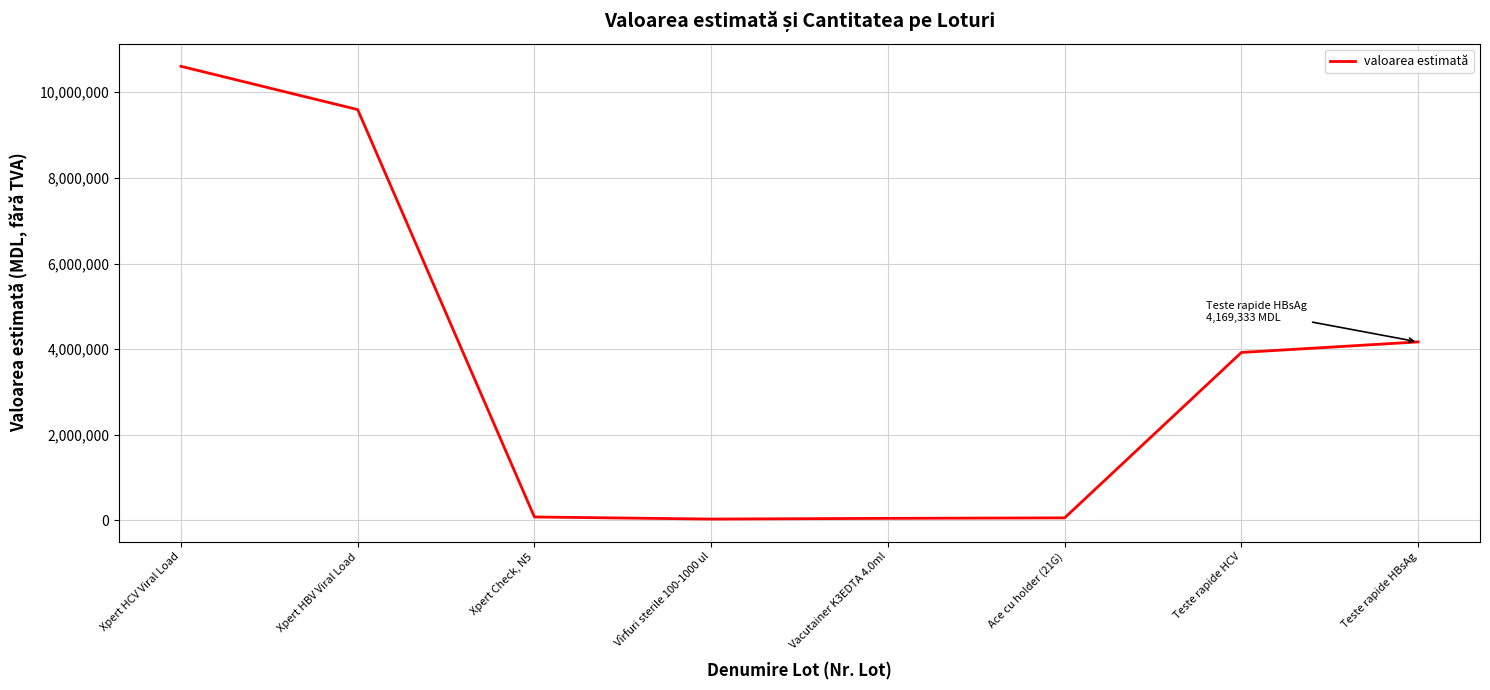

Rank the categories by value from highest to lowest.

Xpert HCV Viral Load, Xpert HBV Viral Load, Teste rapide HBsAg, Teste rapide HCV, Xpert Check, N5, Ace cu holder (21G), Vacutainer K3EDTA 4.0ml, Vîrfuri sterile 100-1000 ul